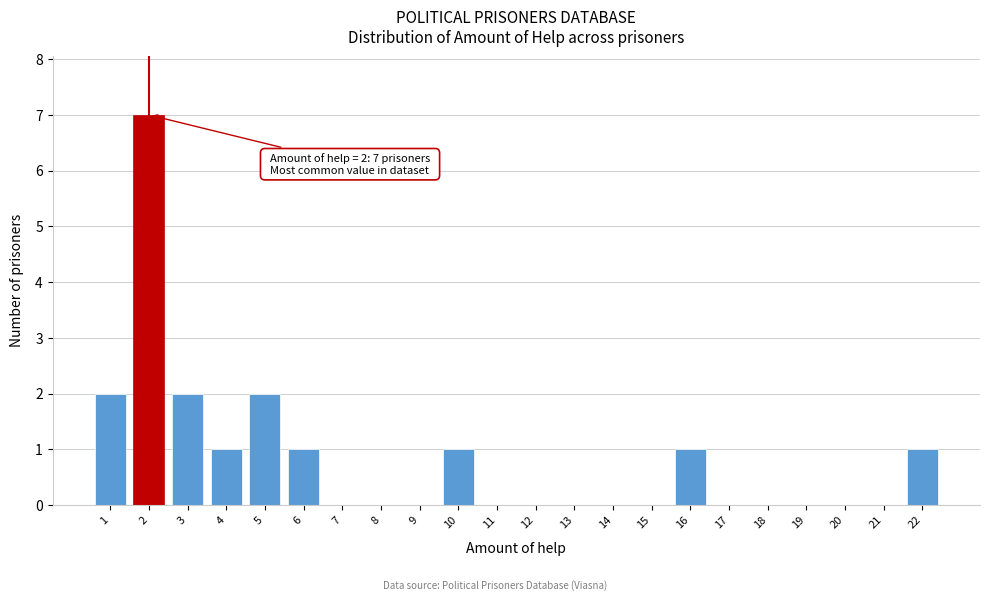

Over which range of the x-axis is the bar tallest?

1.5 to 2.5